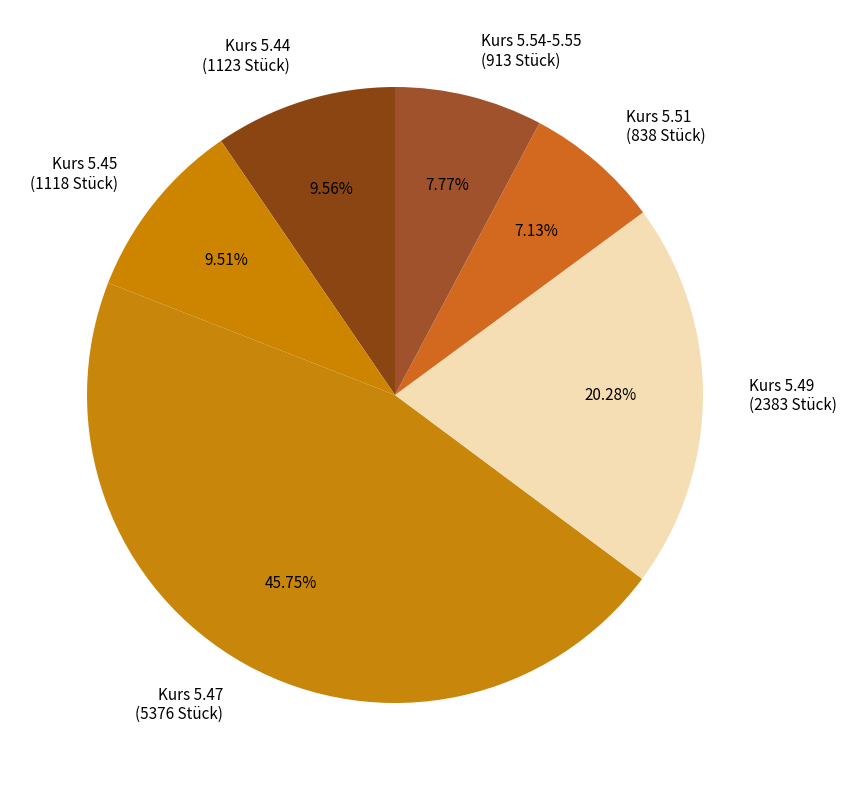

Which has a higher value, Kurs 5.44 (1123 Stück) or Kurs 5.54-5.55 (913 Stück)?

Kurs 5.44 (1123 Stück)